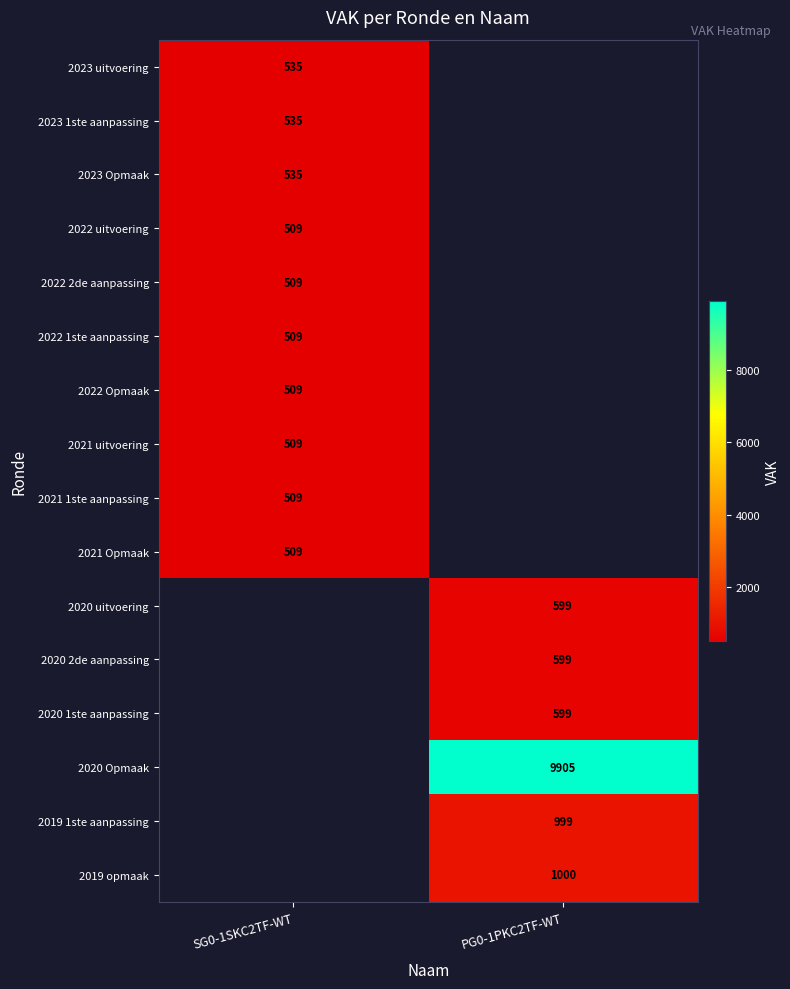

The 2022 Opmaak series shows 509 at SG0-1SKC2TF-WT. True or false?

True